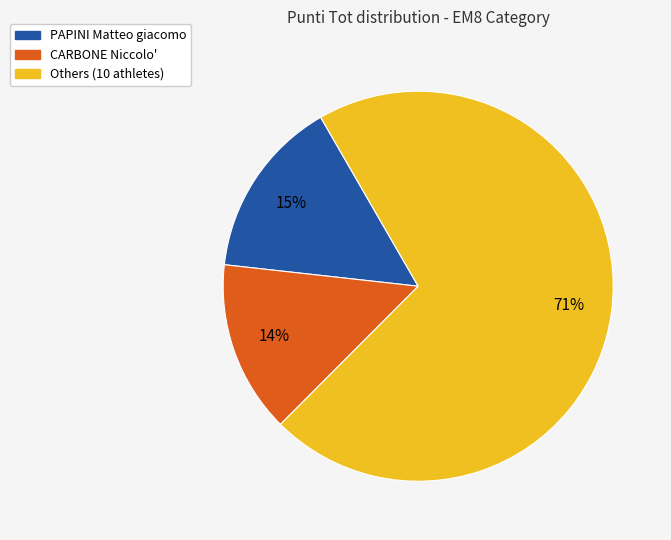

Is there any slice that represents more than half of the pie?

Yes